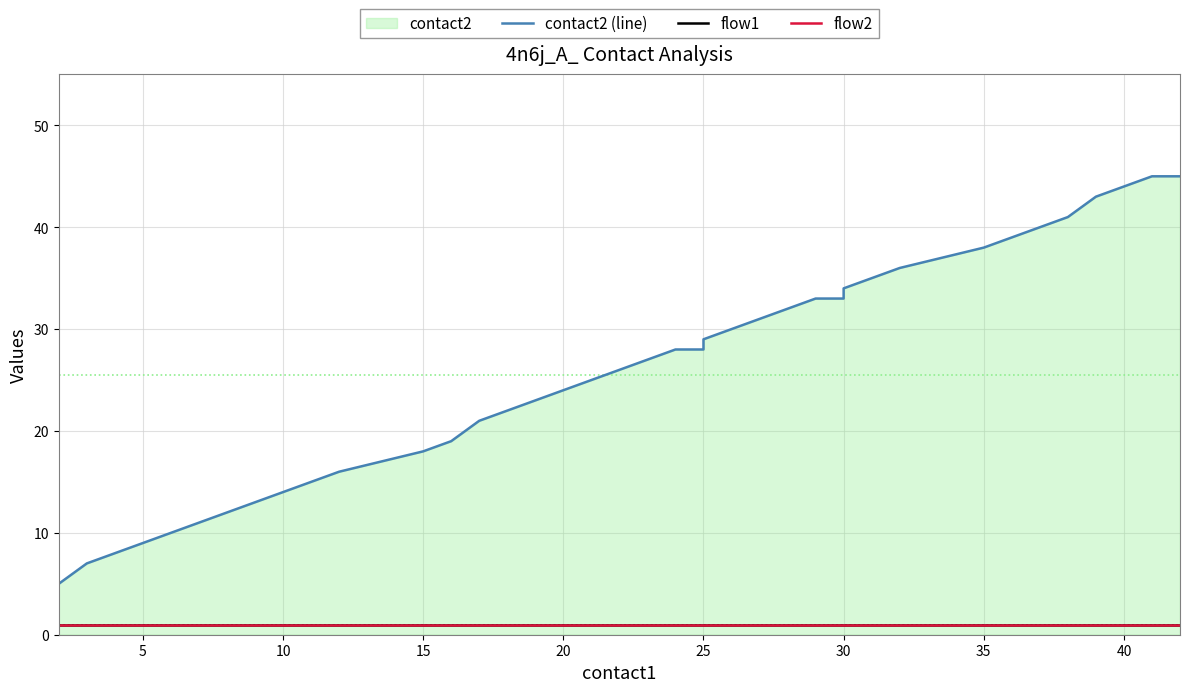

True or false: contact2 (line) and flow2 intersect in this chart.

False